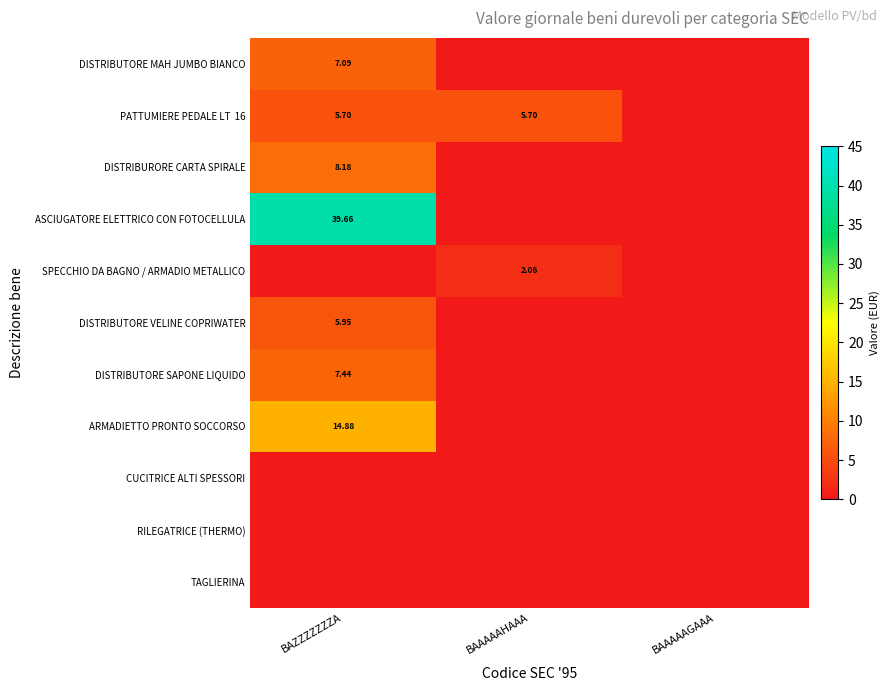

Is it true that SPECCHIO DA BAGNO / ARMADIO METALLICO equals -1.2 at BAAAAAGAAA?

False